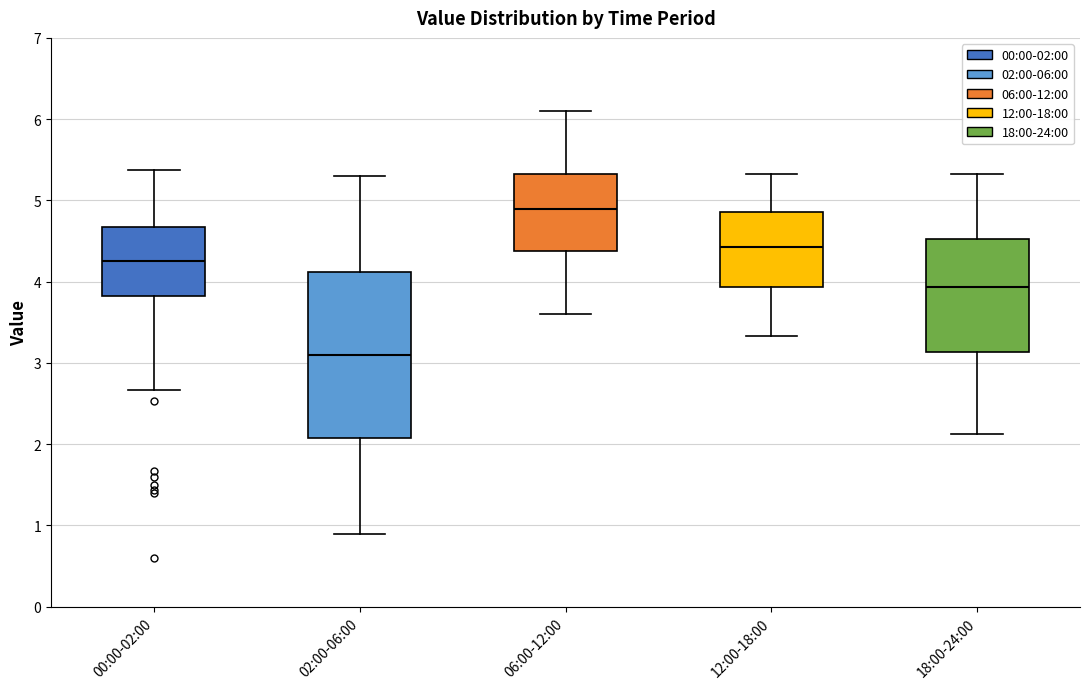

Where is the lower edge of the box for 02:00-06:00 on the y-axis? The values are not printed on the chart, so give them approximately, as read against the axis.

2.1